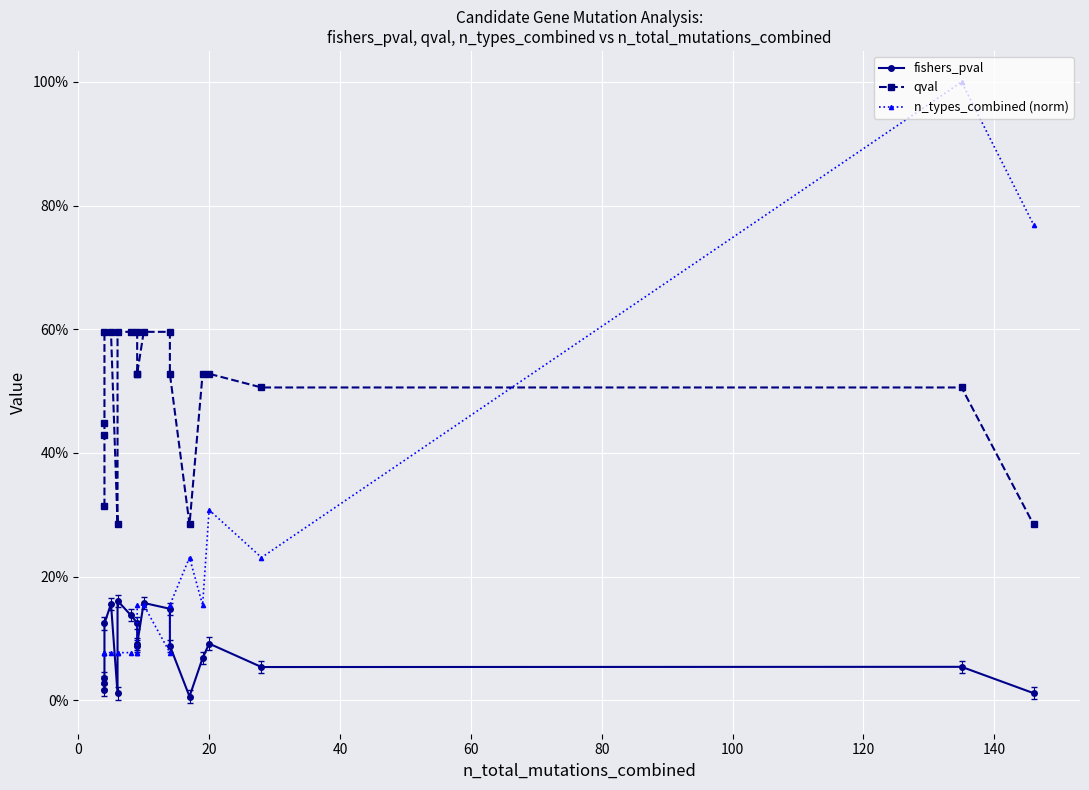

Reading right to left, transcribe all the data shown in this chart.

fishers_pval: 0.0	0.1	0.1	0.1	0.1	0.0	0.1	0.1	0.2	0.1	0.1	0.1	0.1	0.2	0.0	0.2	0.1	0.0	0.0	0.0
qval: 0.3	0.5	0.5	0.5	0.5	0.3	0.5	0.6	0.6	0.5	0.5	0.6	0.6	0.6	0.3	0.6	0.6	0.4	0.4	0.3
n_types_combined (norm): 0.8	1.0	0.2	0.3	0.2	0.2	0.2	0.1	0.2	0.2	0.1	0.1	0.1	0.1	0.1	0.1	0.1	0.1	0.1	0.1